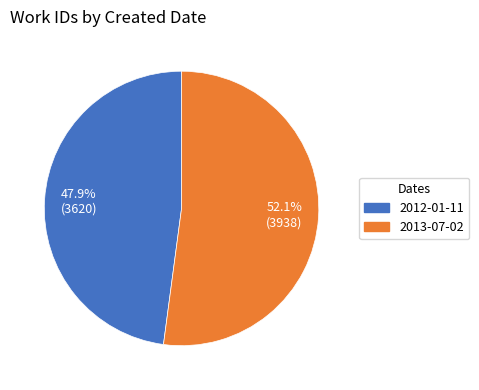

How much of the chart is everything except 2013-07-02?

47.9%